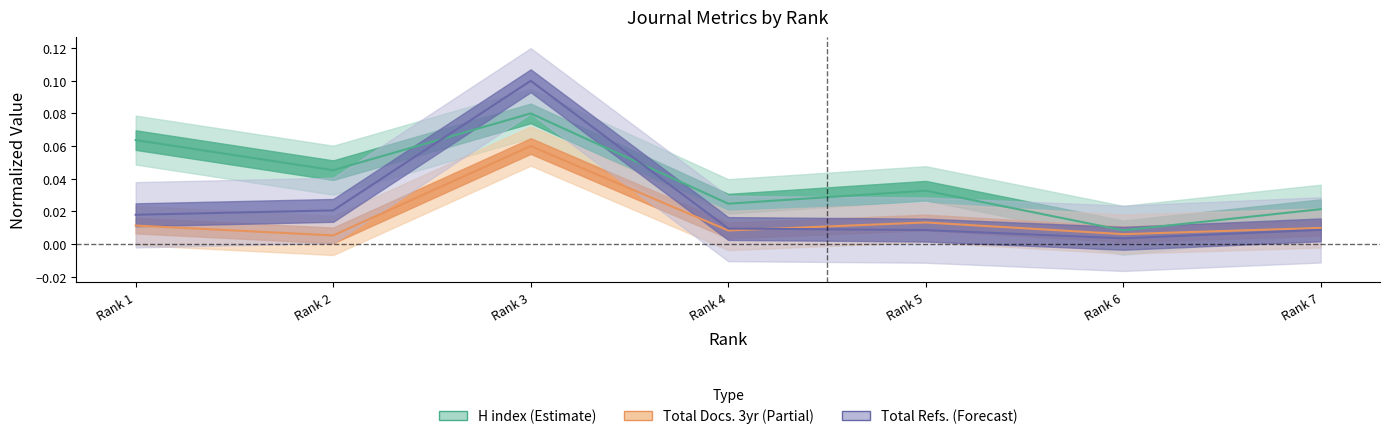

At how many categories does at least one series exceed 0?

7